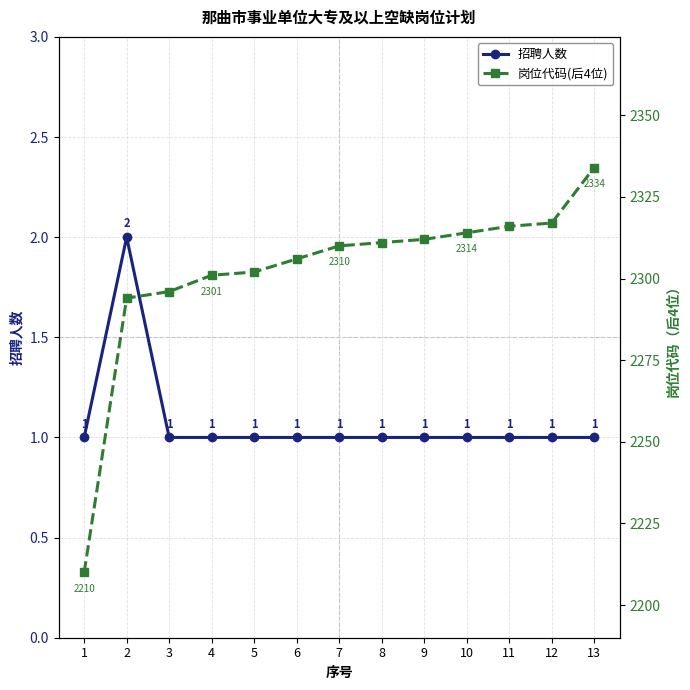

Reading right to left, what are all the values shown in this chart?

招聘人数: 13=1	12=1	11=1	10=1	9=1	8=1	7=1	6=1	5=1	4=1	3=1	2=2	1=1
岗位代码(后4位): 13=2334	12=2317	11=2316	10=2314	9=2312	8=2311	7=2310	6=2306	5=2302	4=2301	3=2296	2=2294	1=2210